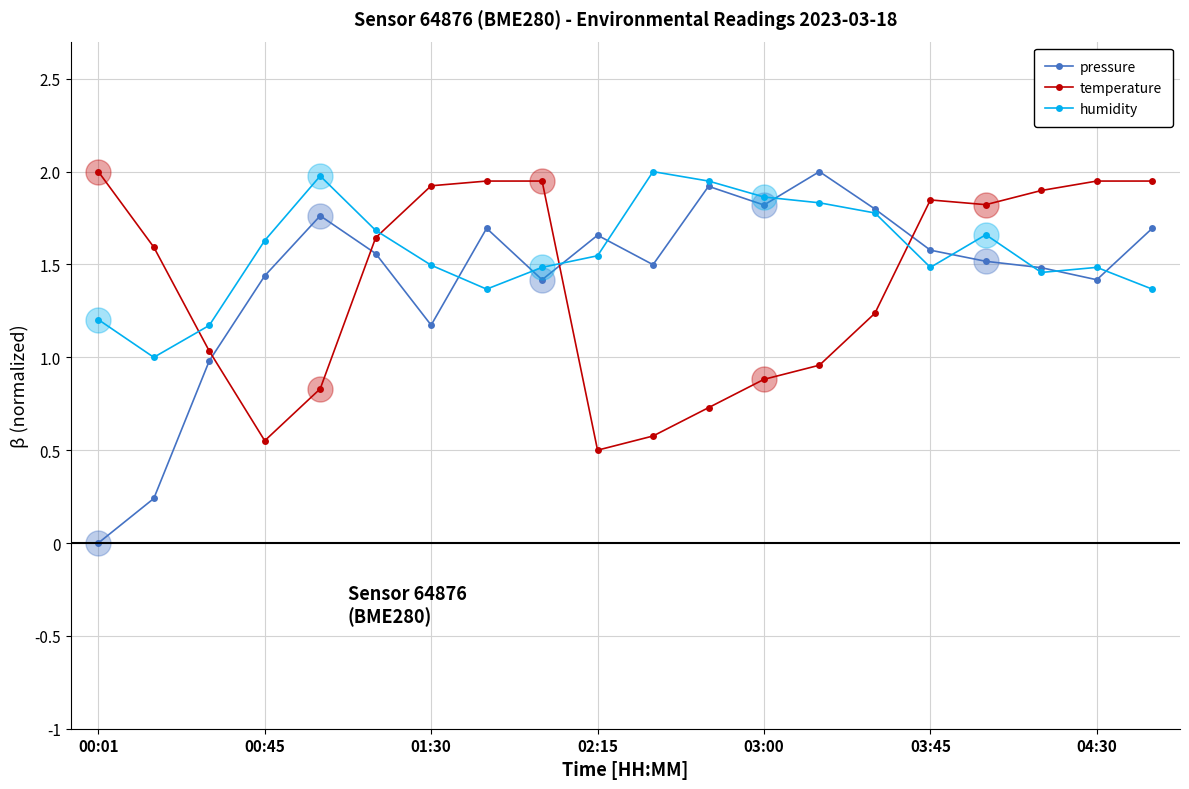

True or false: pressure and temperature cross at least once.

True